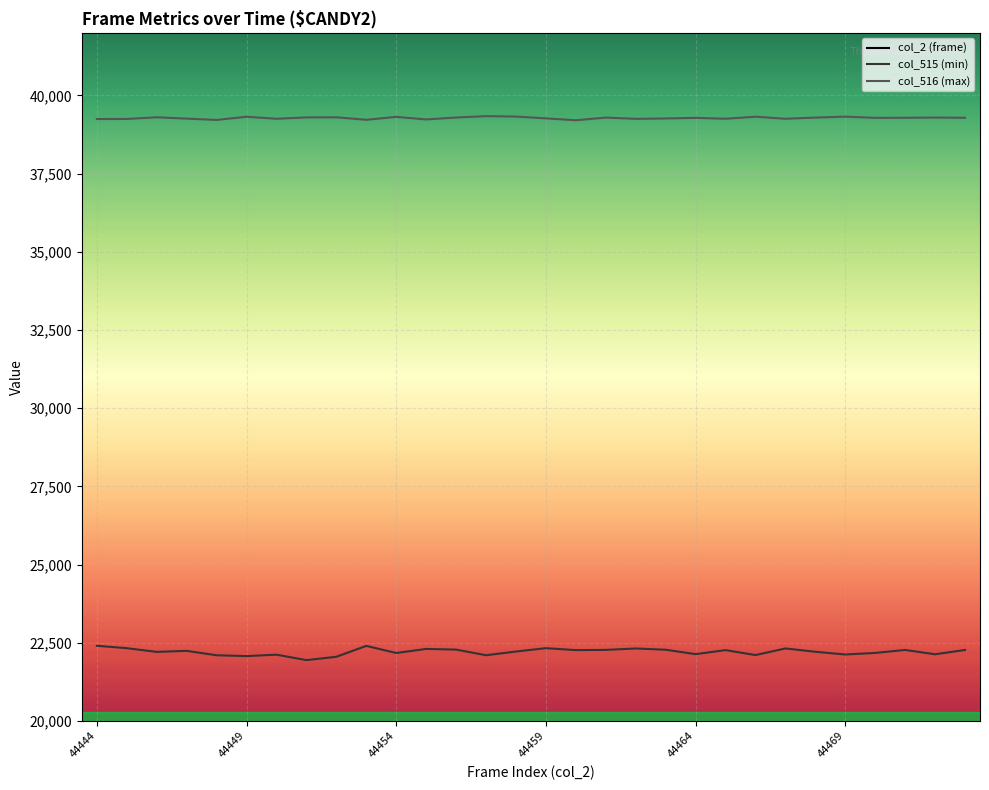

How many categories are shown in the chart?

30